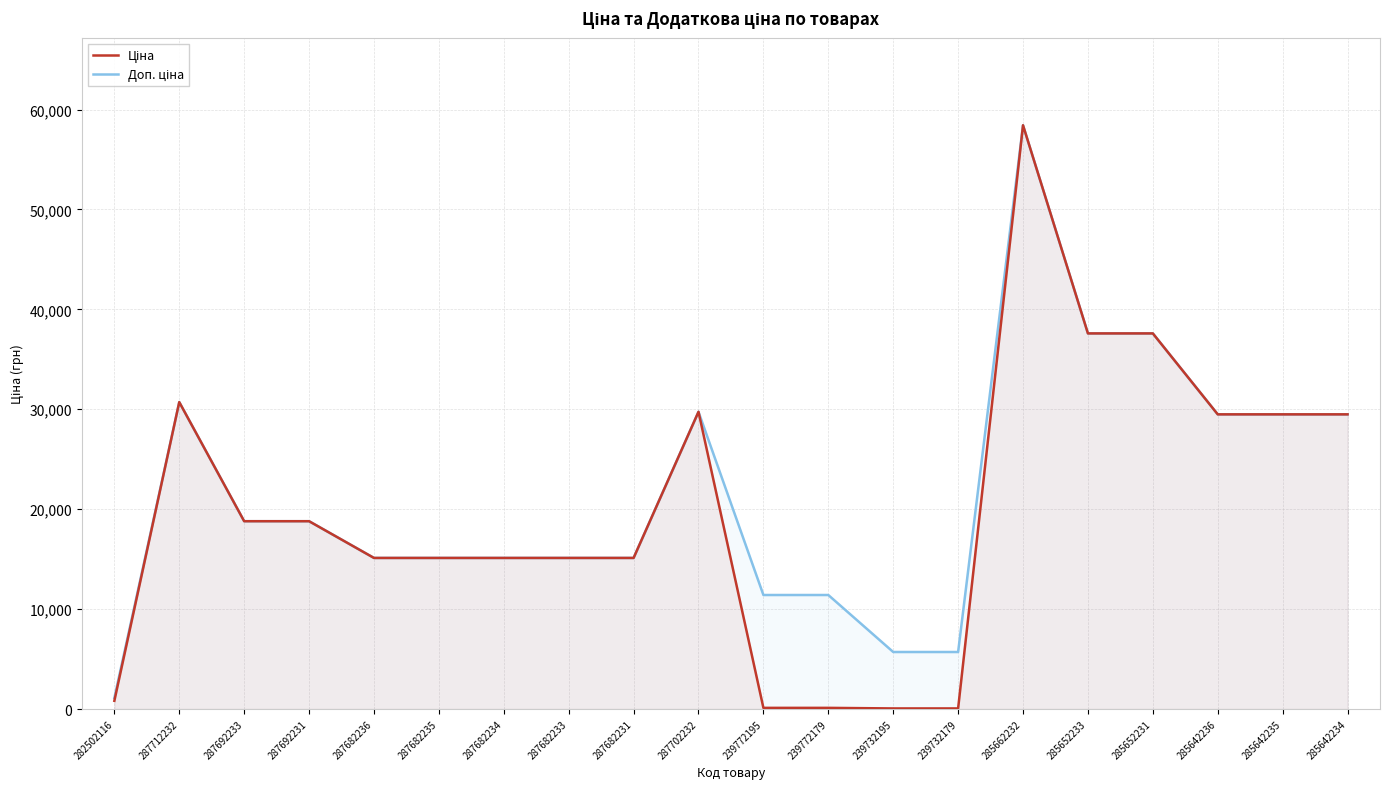

What is the difference between the Ціна values at 239732179 and 285642234?

29434.4